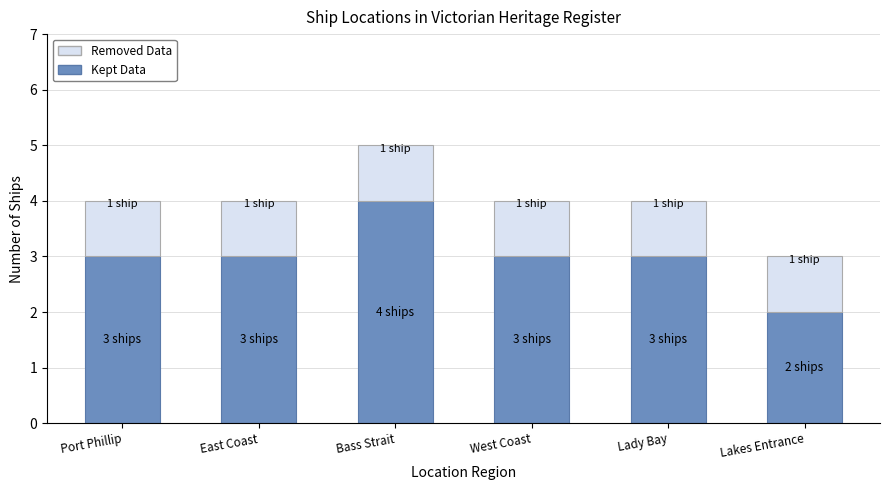

Is it true that Kept Data equals 3 at Port Phillip?

True